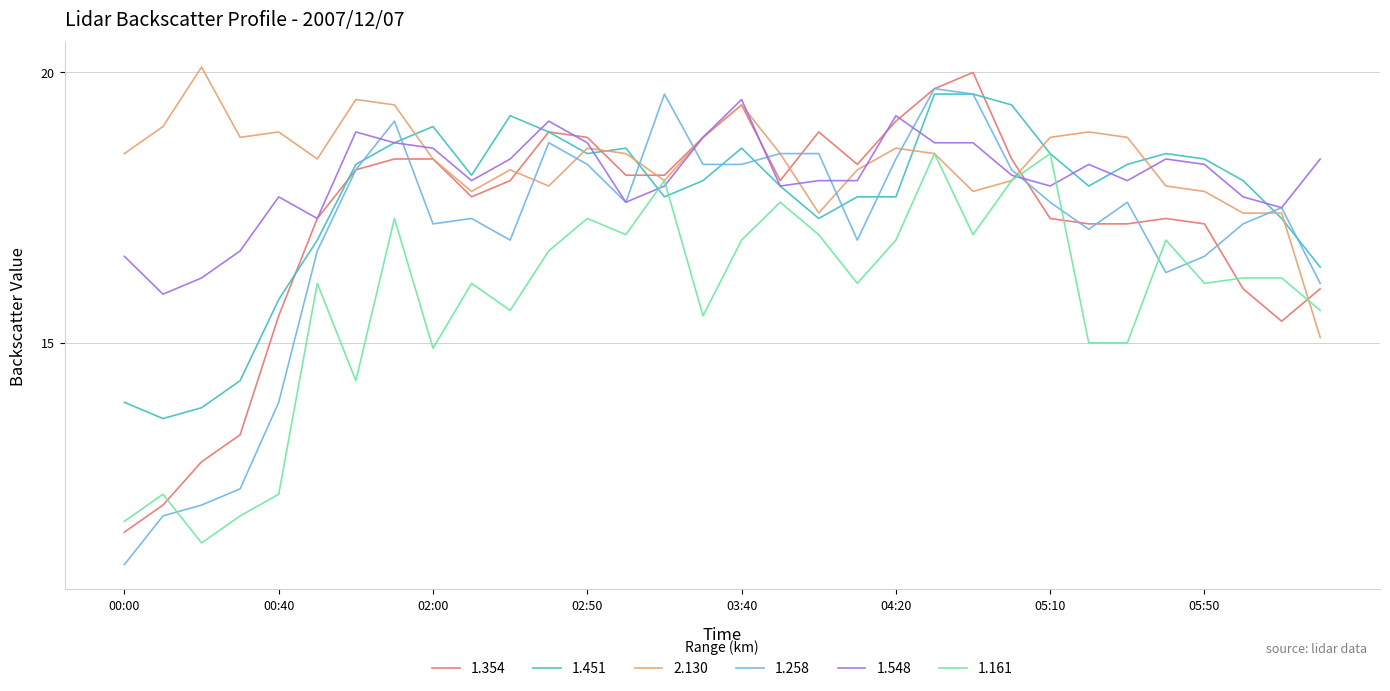

Which series has the largest range (max minus min)?

1.258